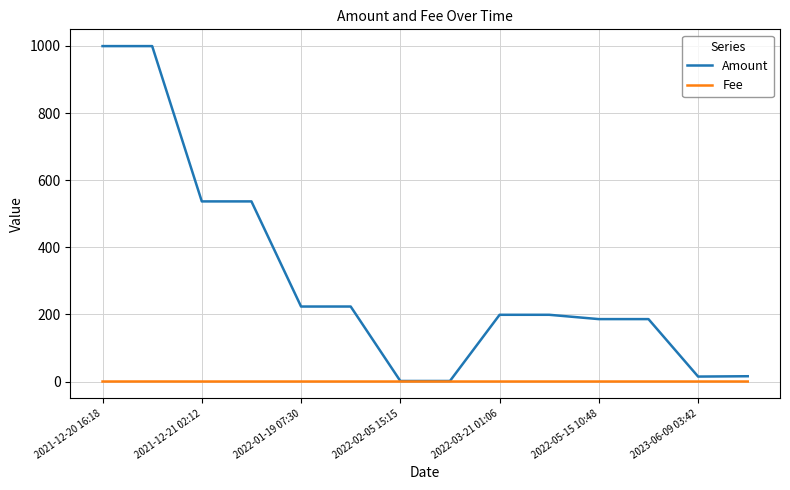

List the series in order of their overall mean, lowest first.

Fee, Amount